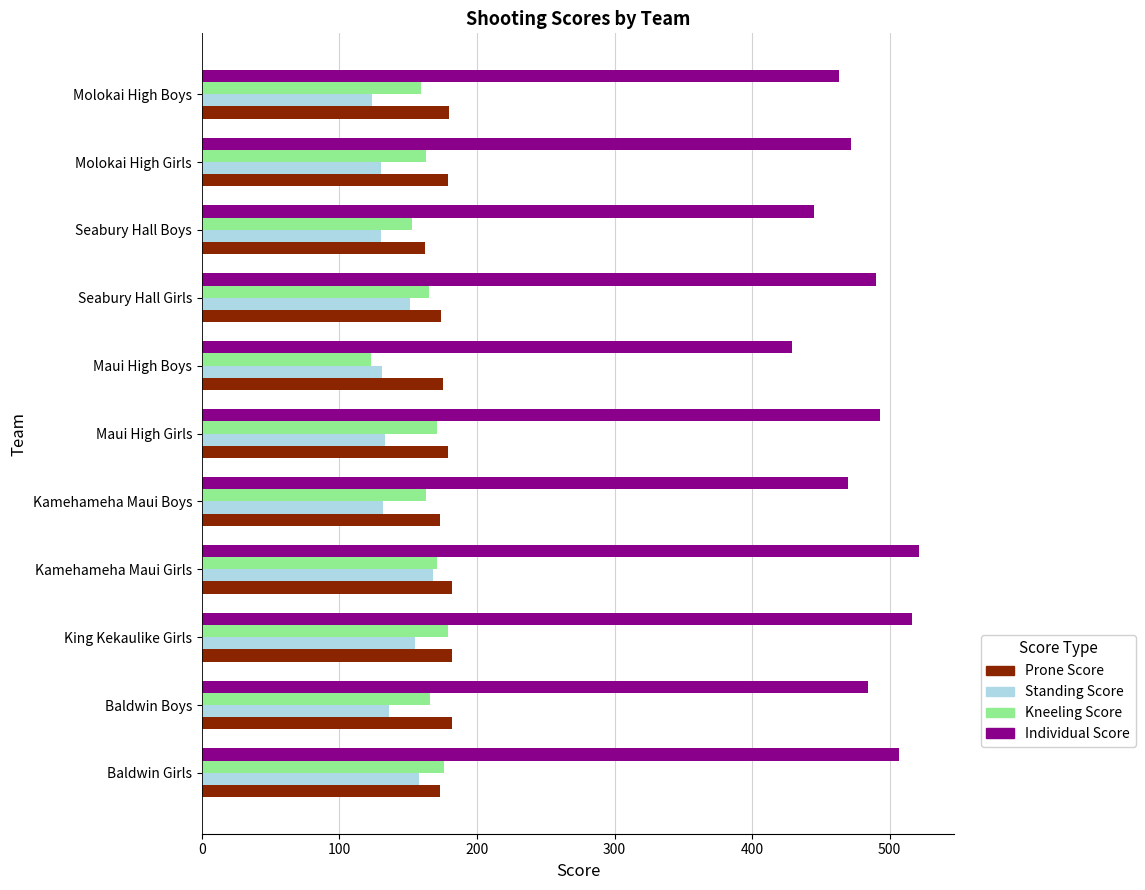

Is the value of Standing Score at Baldwin Girls greater than the value of Individual Score at Seabury Hall Girls?

No